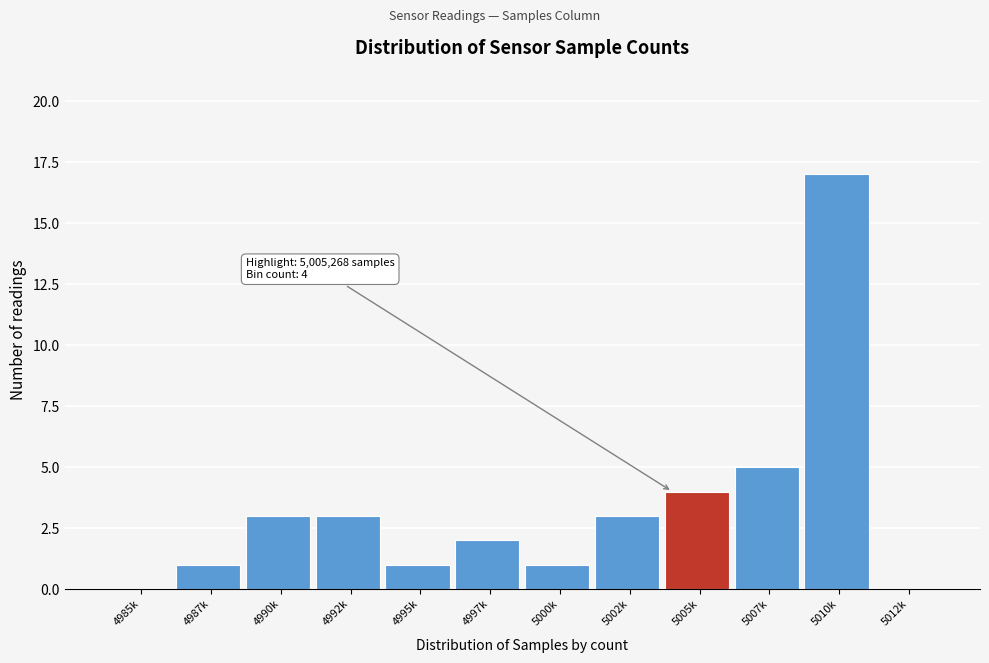

Reading left to right, transcribe all the data shown in this chart.

4985k=0	4987k=1	4990k=3	4992k=3	4995k=1	4997k=2	5000k=1	5002k=3	5005k=4	5007k=5	5010k=17	5012k=0